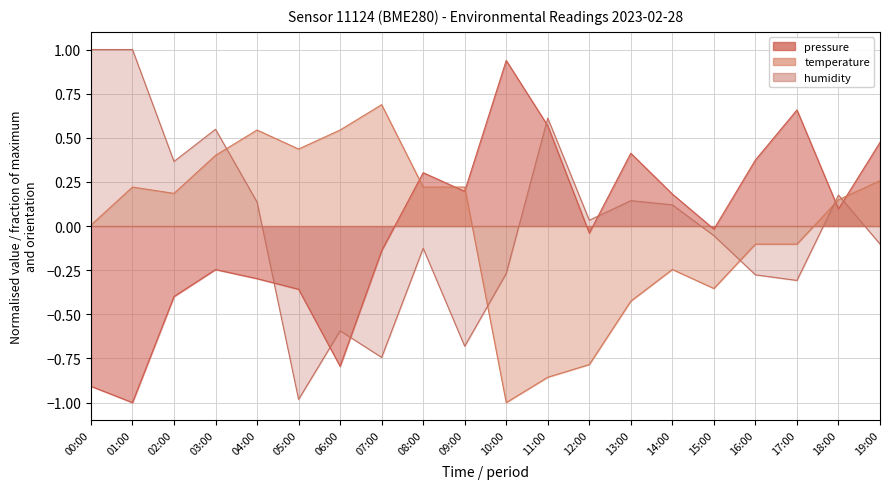

How many times do temperature and humidity cross each other?

5